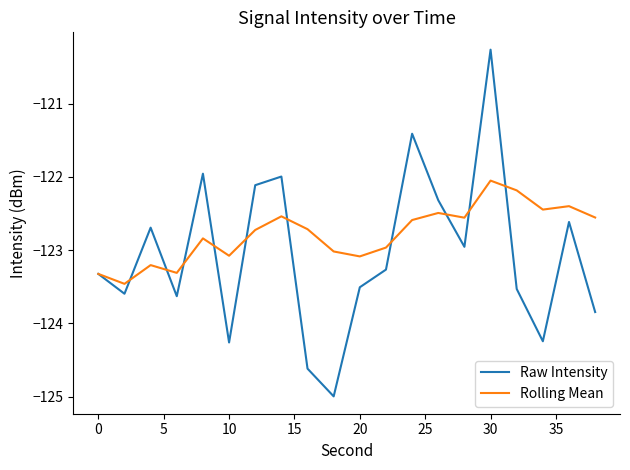

Which series has the largest range (max minus min)?

Raw Intensity